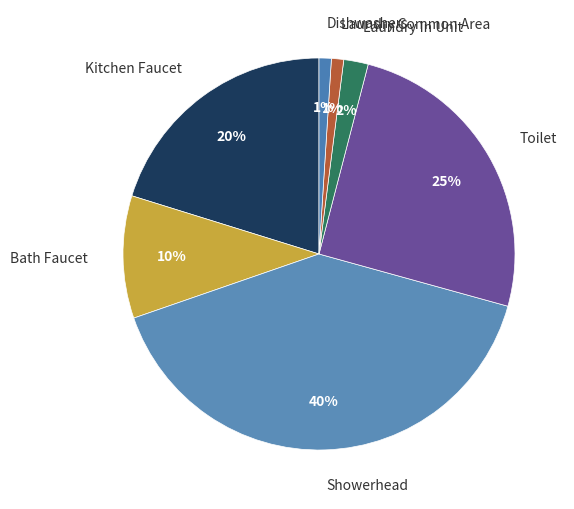

How many slices are in this pie chart?

7